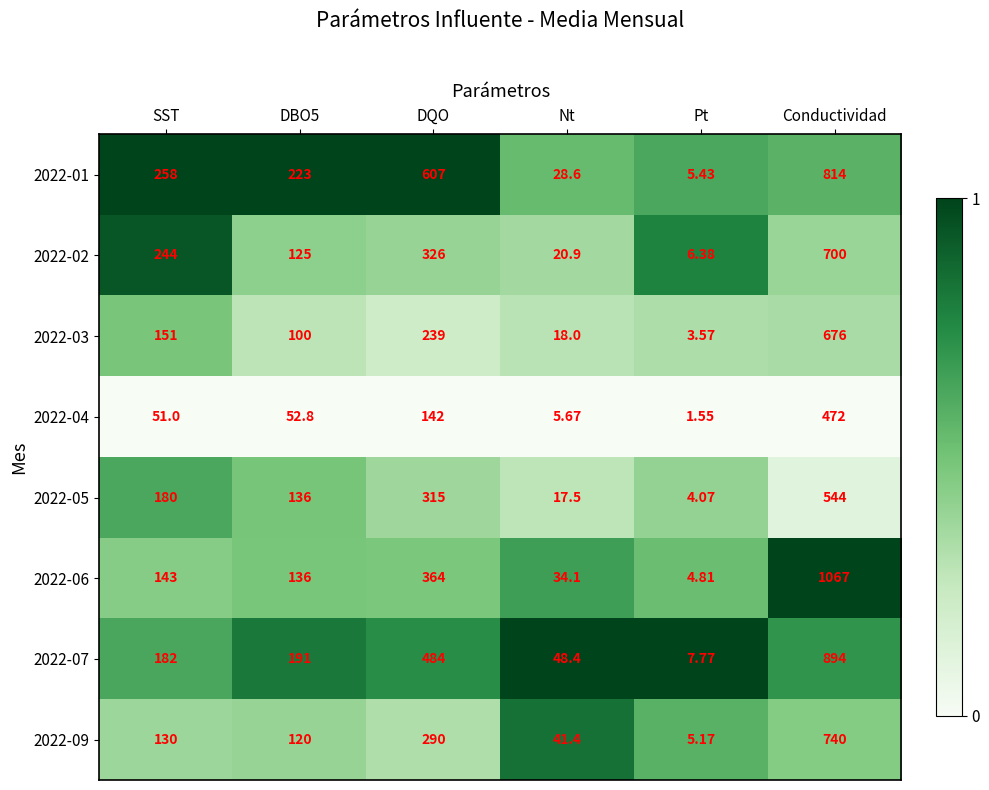

Which series changed the most between SST and Conductividad?

2022-06